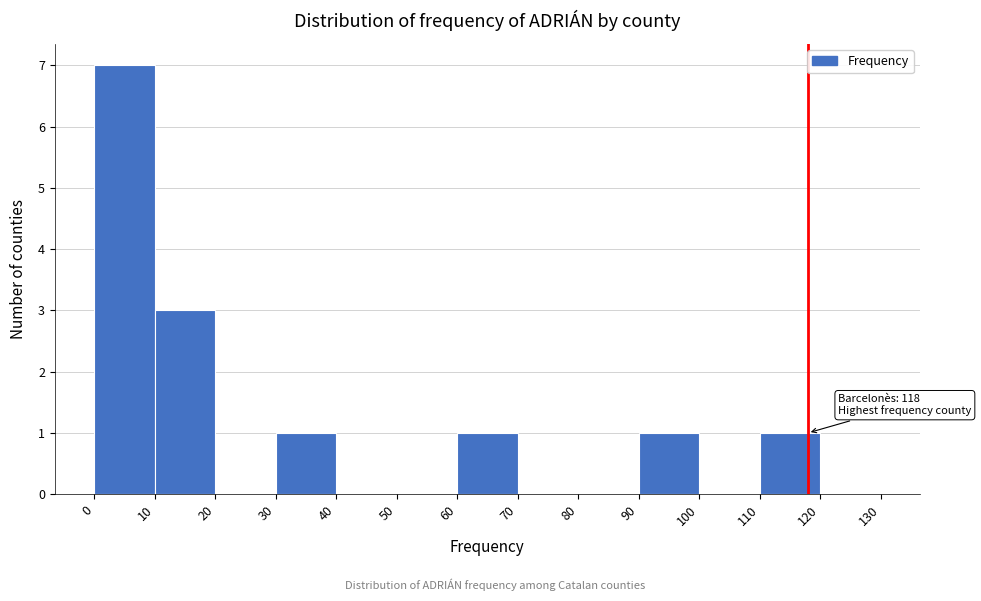

Which range on the x-axis has the tallest bar?

0 to 10